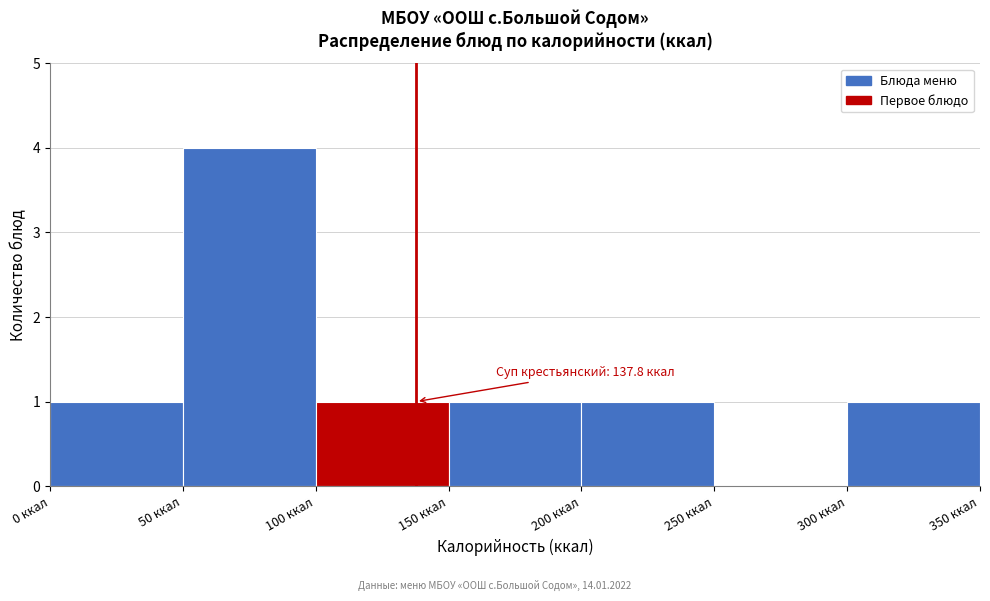

Over which range of the x-axis is the bar tallest?

50 to 100